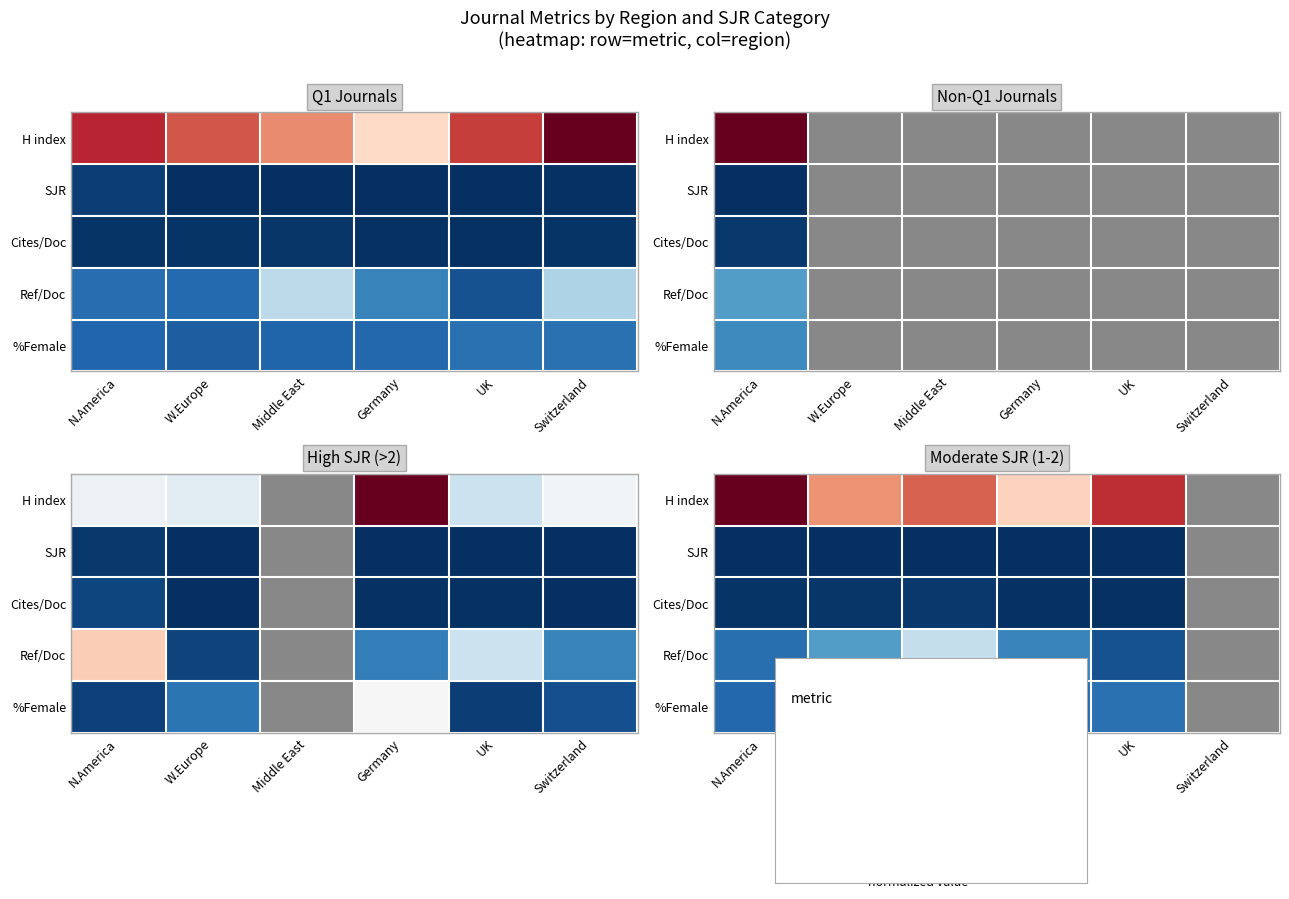

Is it true that Cites/Doc equals -1.5 at Switzerland?

False